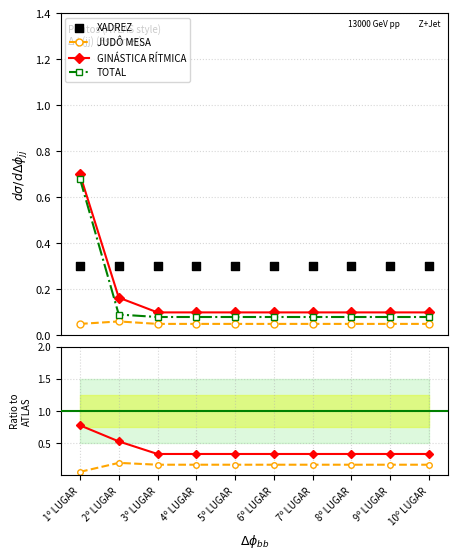

Which series has the widest spread of Y values?

TOTAL